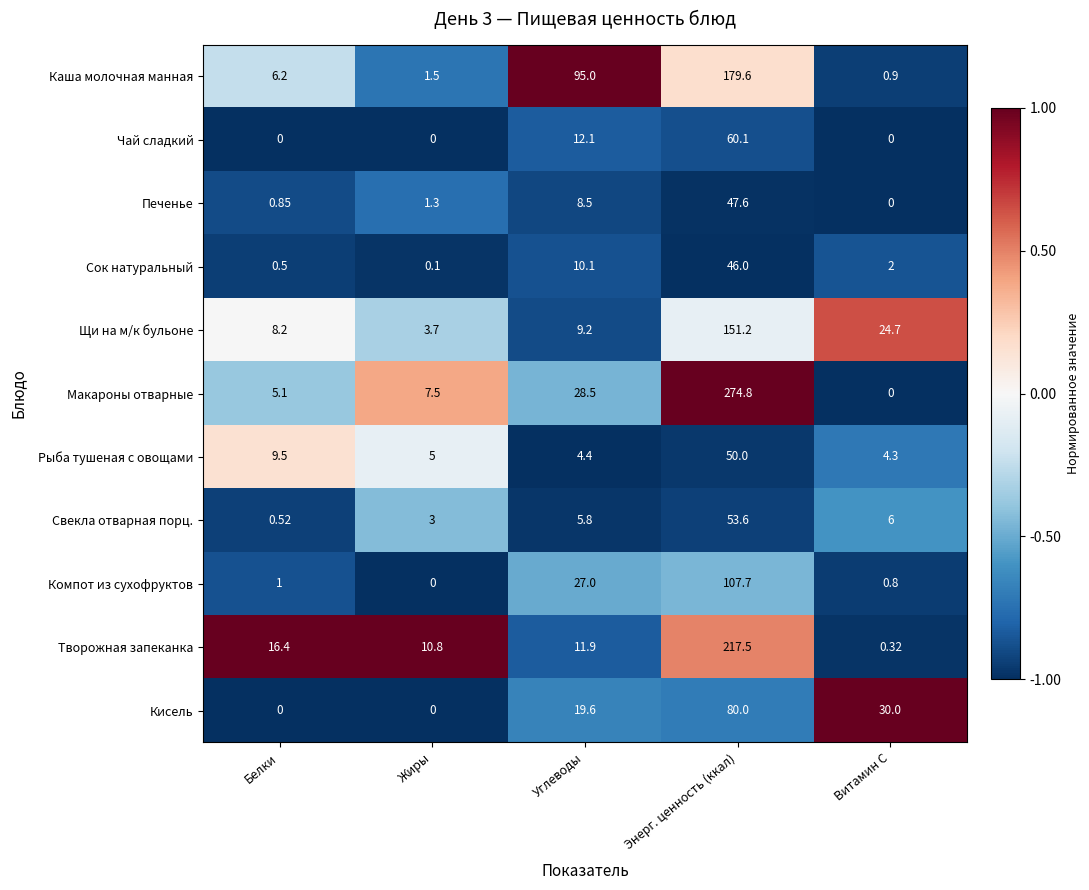

List the labels in order of Каша молочная манная value, largest first.

Энерг. ценность (ккал), Углеводы, Белки, Жиры, Витамин С